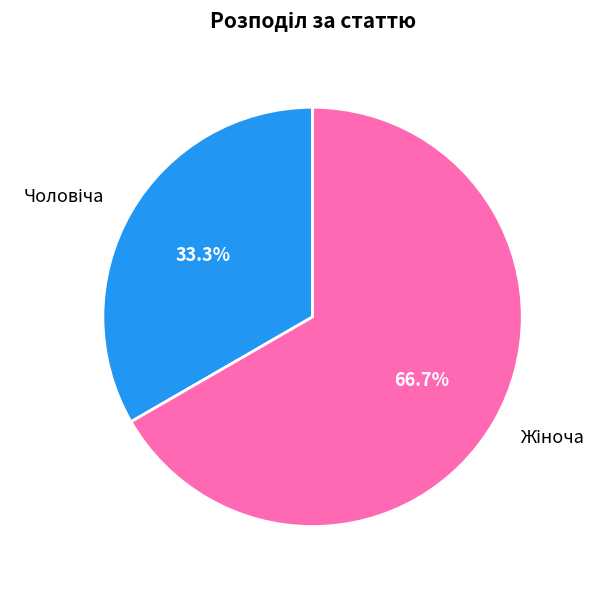

Is there any slice that represents more than half of the pie?

Yes